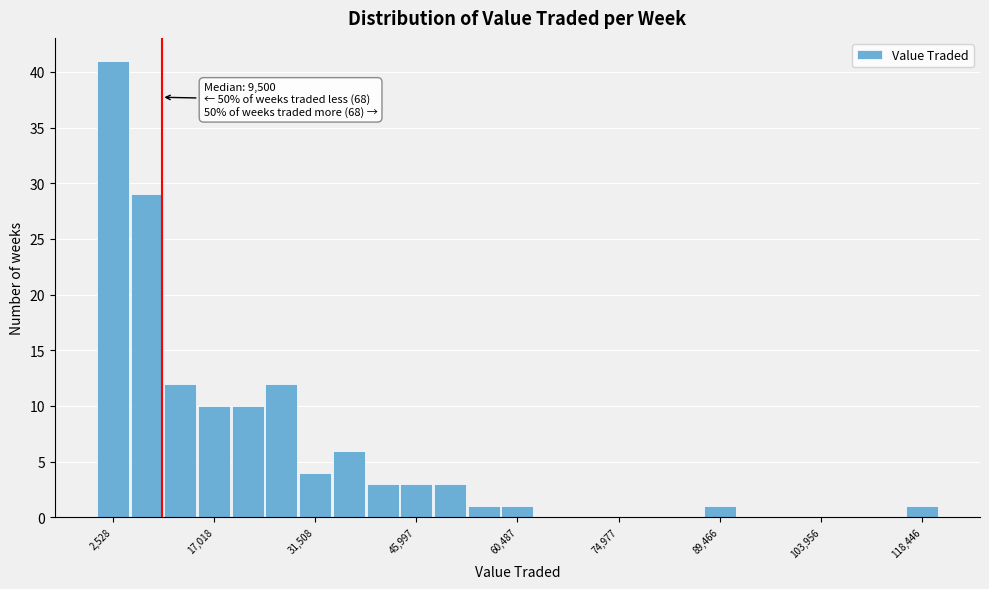

Read against the x-axis, roughly where is the centre of the tallest bar?

2000